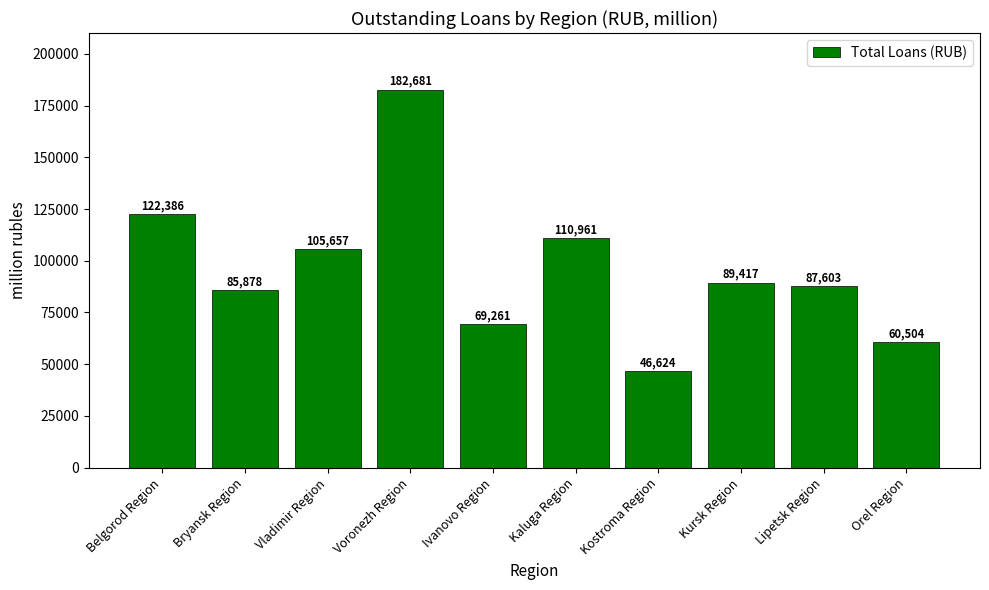

How many distinct data groups are displayed?

1